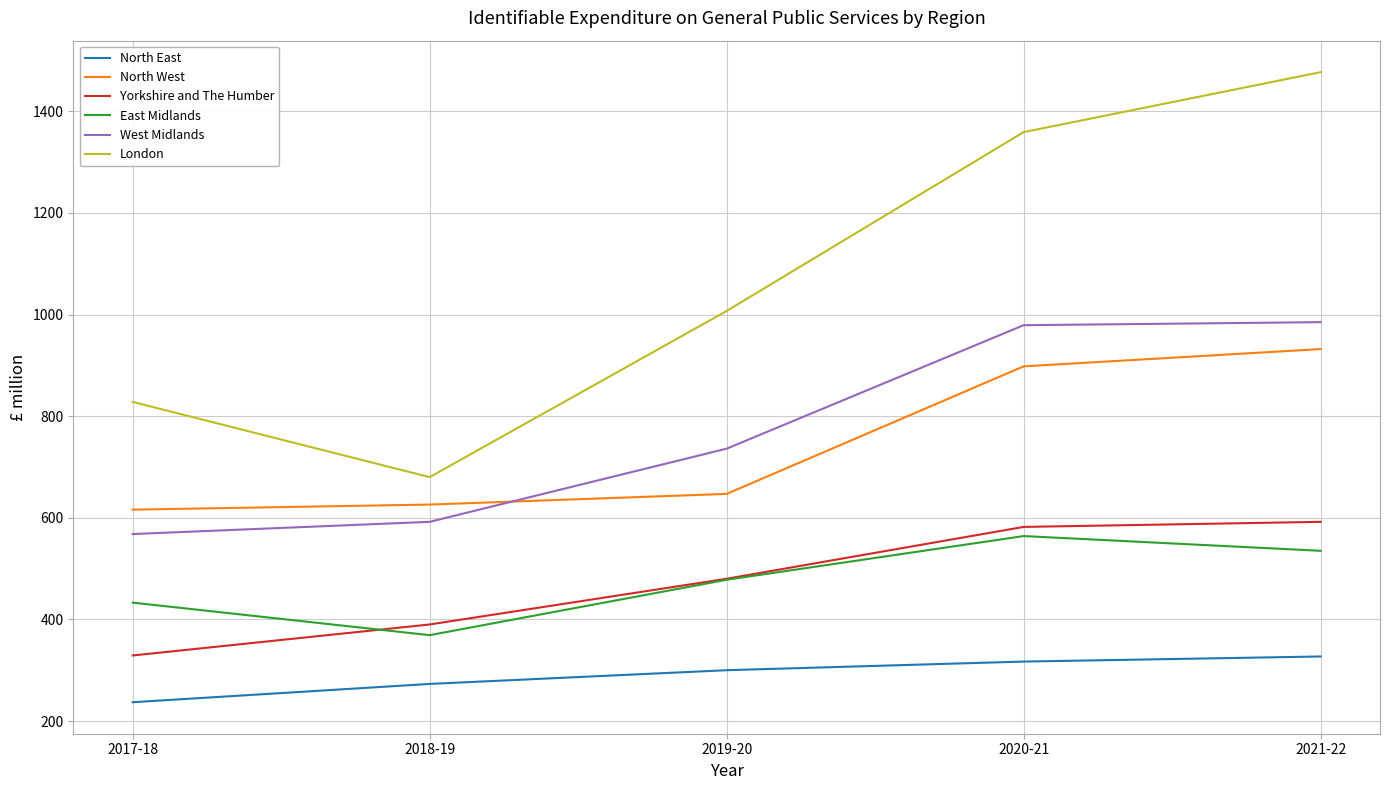

At how many categories does at least one series exceed 876?

3